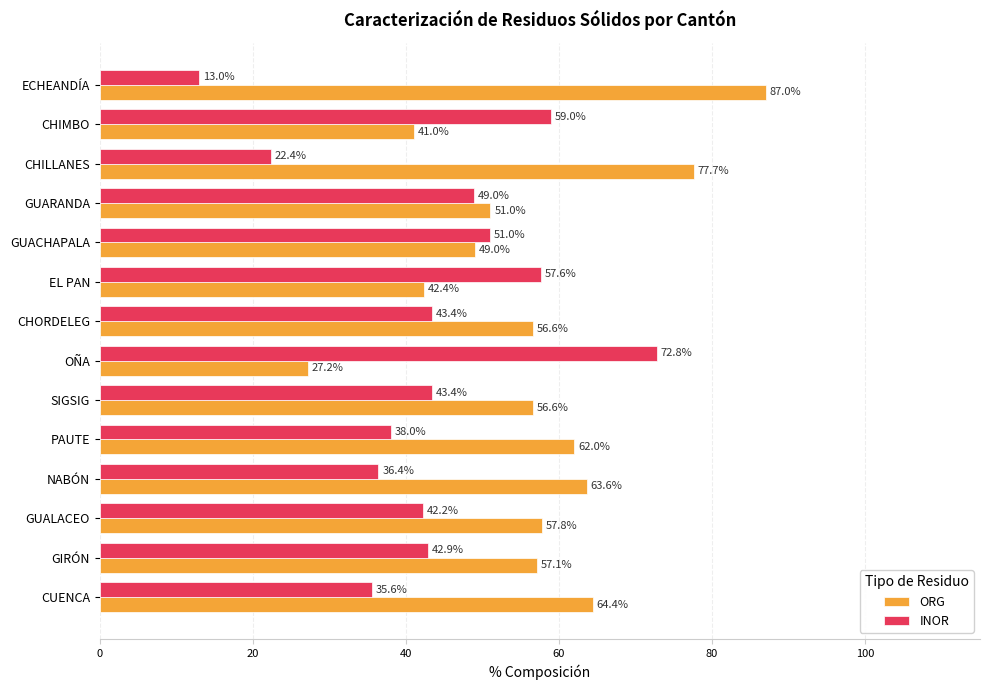

What is the greatest value displayed?

87.0